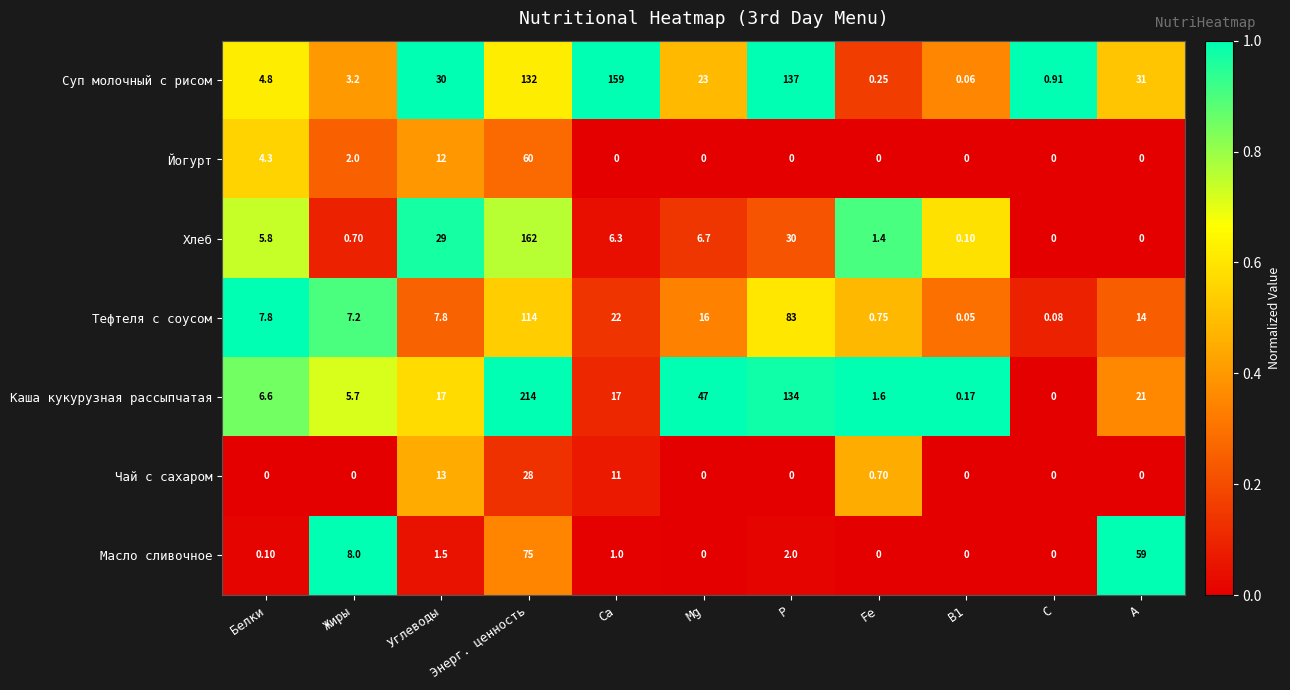

List the series in order of their peak value, highest first.

Каша кукурузная рассыпчатая, Хлеб, Суп молочный с рисом, Тефтеля с соусом, Масло сливочное, Йогурт, Чай с сахаром